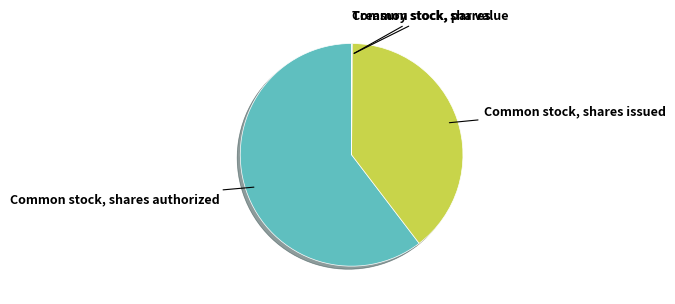

Does any single category account for the majority?

Yes